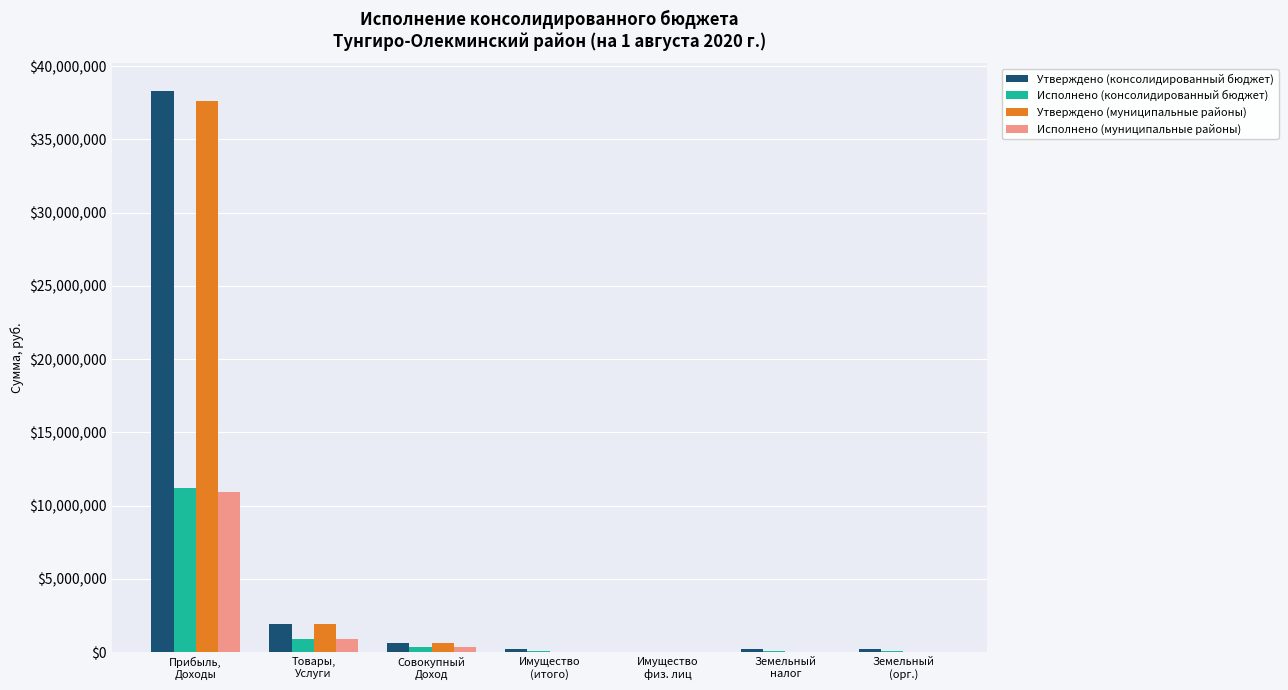

What is the maximum value for Исполнено (муниципальные районы)?

10903978.8